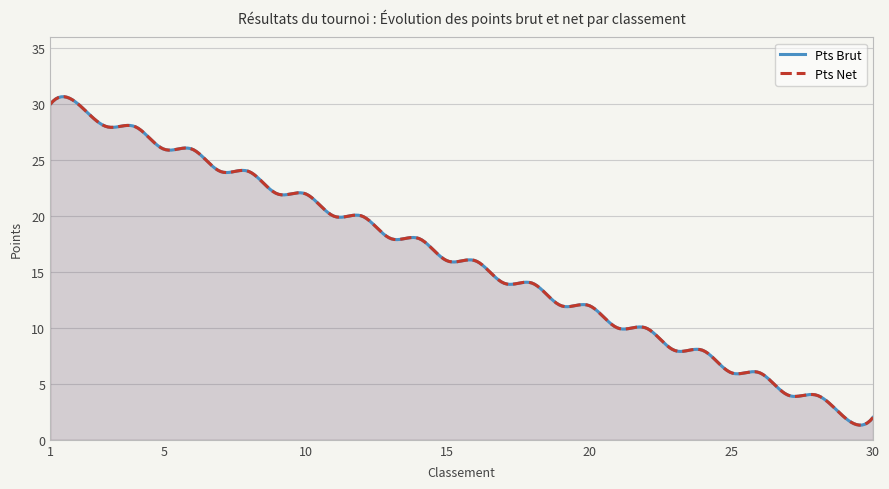

True or false: Pts Brut and Pts Net cross at least once.

False